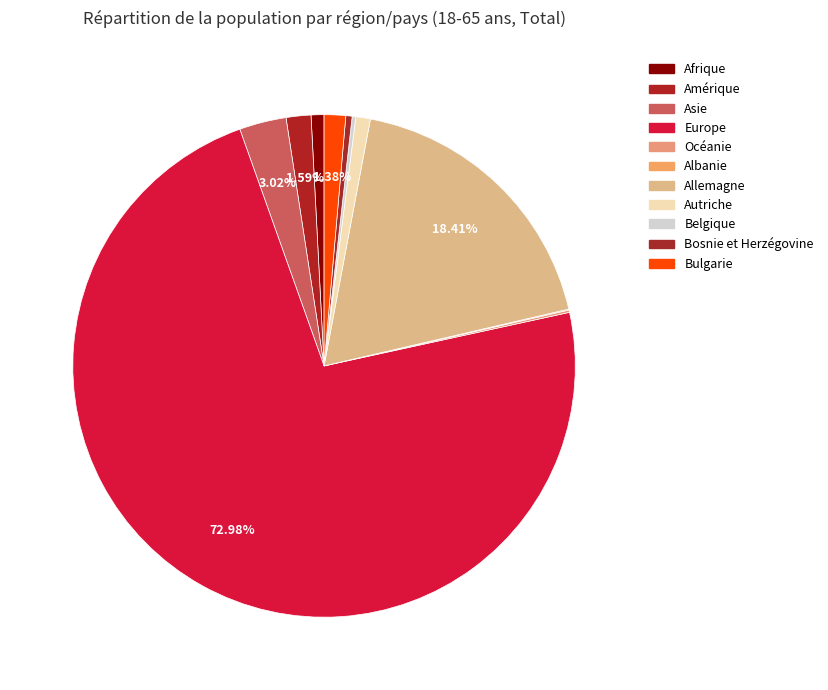

How many slices are in this pie chart?

11